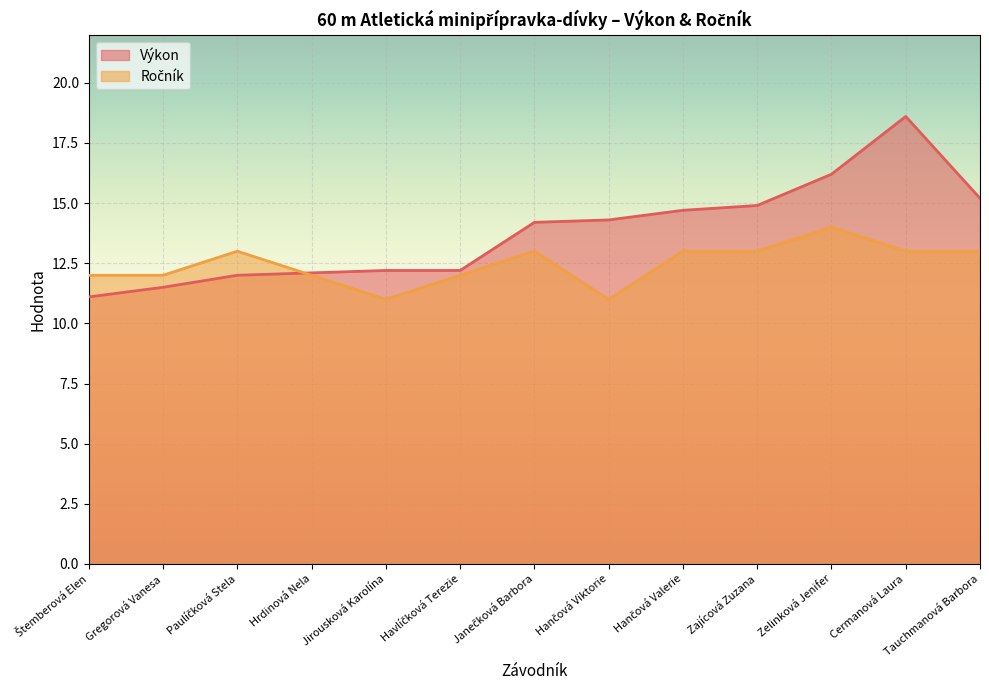

True or false: Výkon has more than 2 interior local peaks.

False